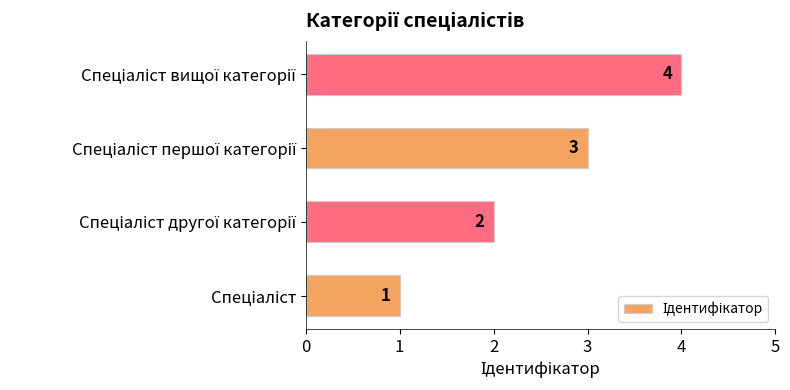

What is the minimum value shown in the chart?

1